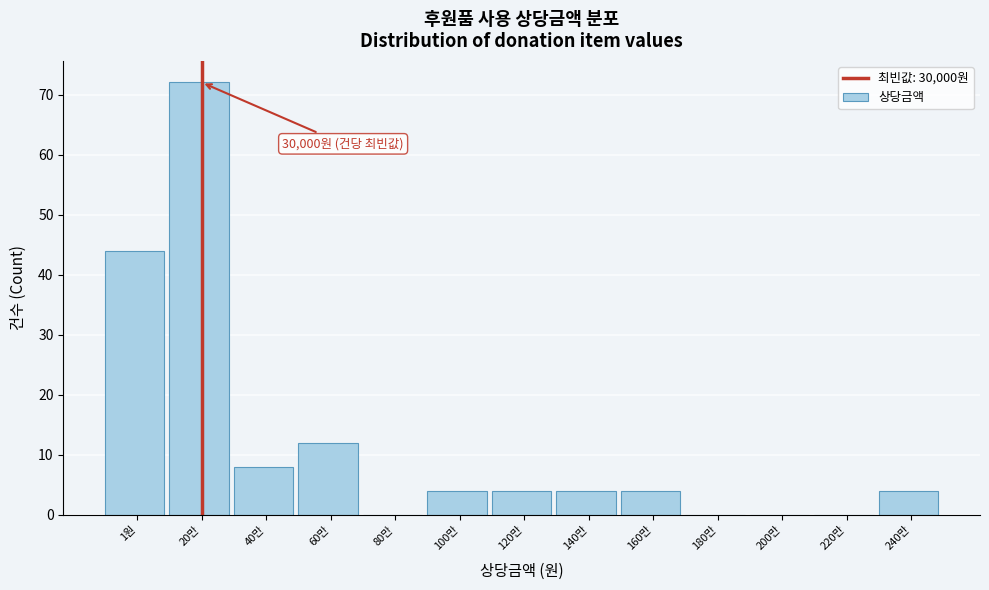

Reading right to left, list all the values displayed in this chart.

240만=4	220만=0	200만=0	180만=0	160만=4	140만=4	120만=4	100만=4	80만=0	60만=12	40만=8	20만=72	1원=44